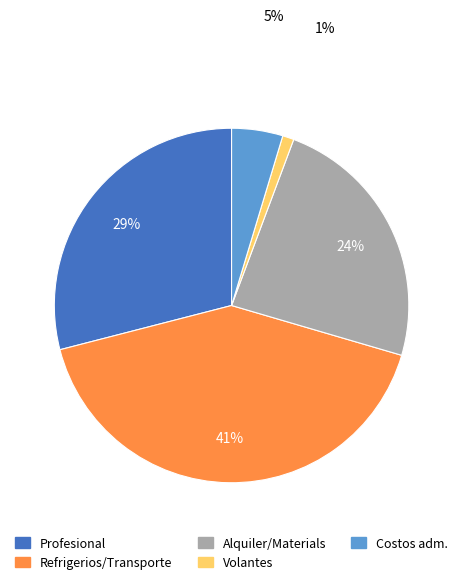

To the nearest percent, what is the average slice percentage?

20%